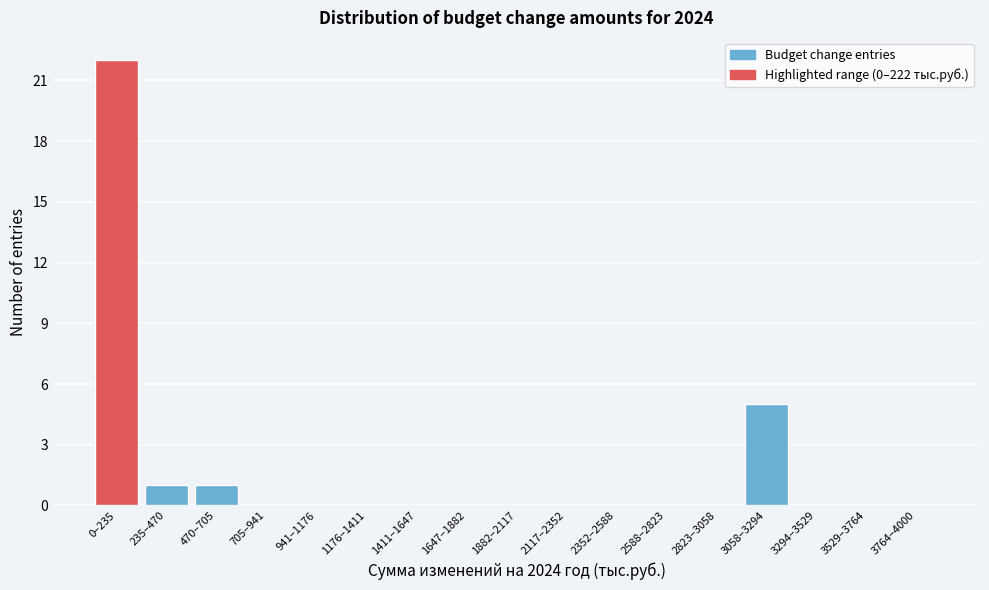

Reading left to right, what are all the values shown in this chart?

0–235=22	235–470=1	470–705=1	705–941=0	941–1176=0	1176–1411=0	1411–1647=0	1647–1882=0	1882–2117=0	2117–2352=0	2352–2588=0	2588–2823=0	2823–3058=0	3058–3294=5	3294–3529=0	3529–3764=0	3764–4000=0